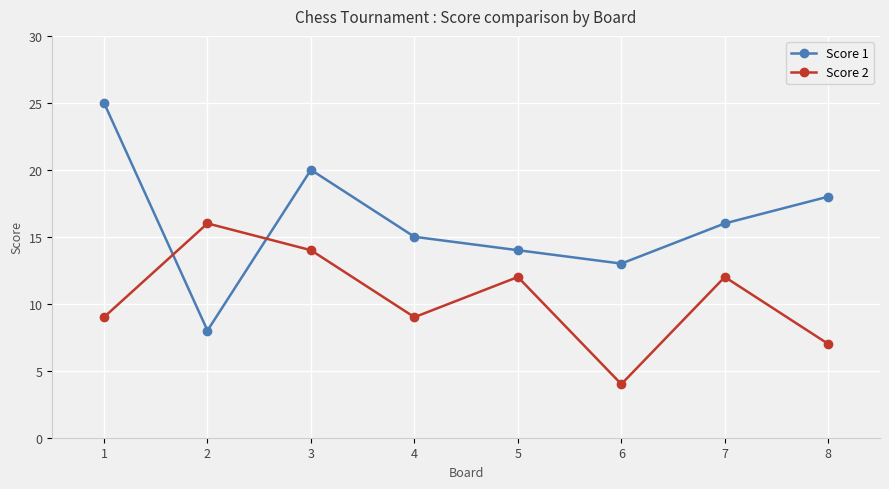

Reading right to left, transcribe all the data shown in this chart.

Score 1: 18	16	13	14	15	20	8	25
Score 2: 7	12	4	12	9	14	16	9